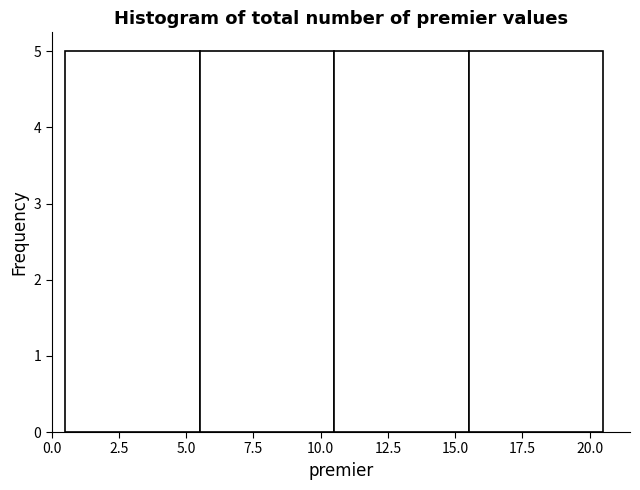

Reading left to right, transcribe this chart: for each bar, give the range it covers on the x-axis and its height. The values are not printed on the chart, so give them approximately, as read against the axis.

0.5 to 5.5: 5
5.5 to 10.5: 5
10.5 to 15.5: 5
15.5 to 20.5: 5